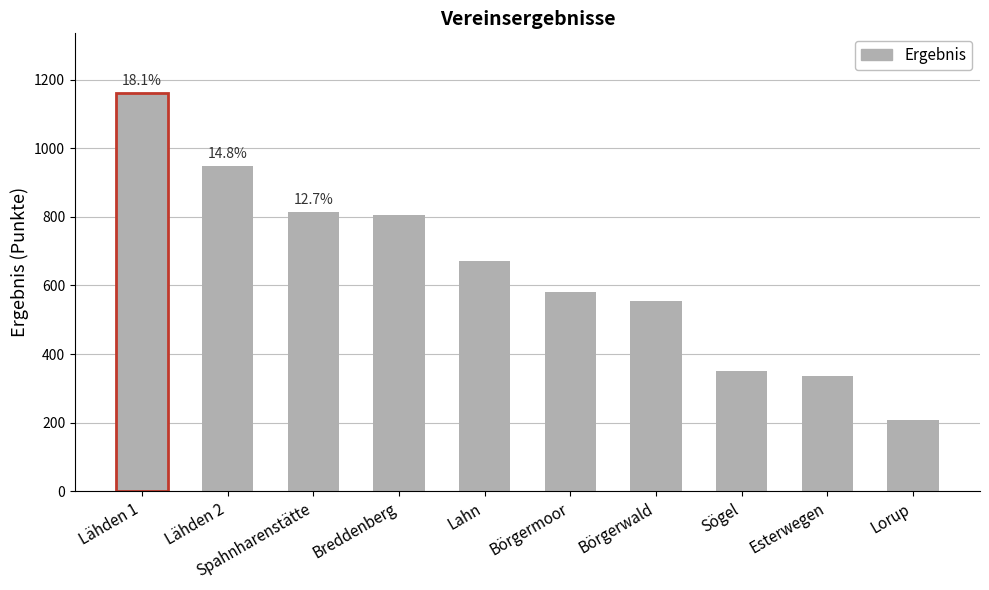

How many data points does each series have?

10